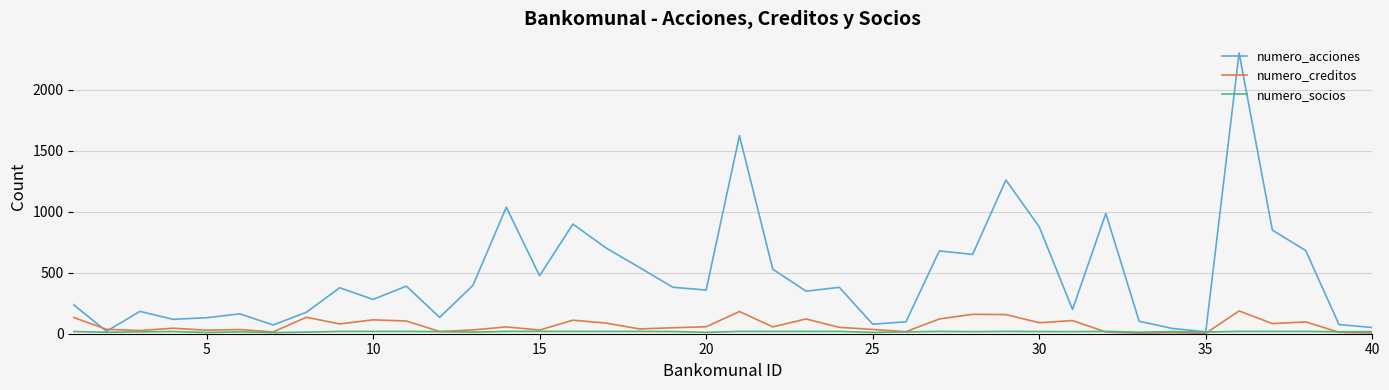

Which series has the largest total across all categories?

numero_acciones